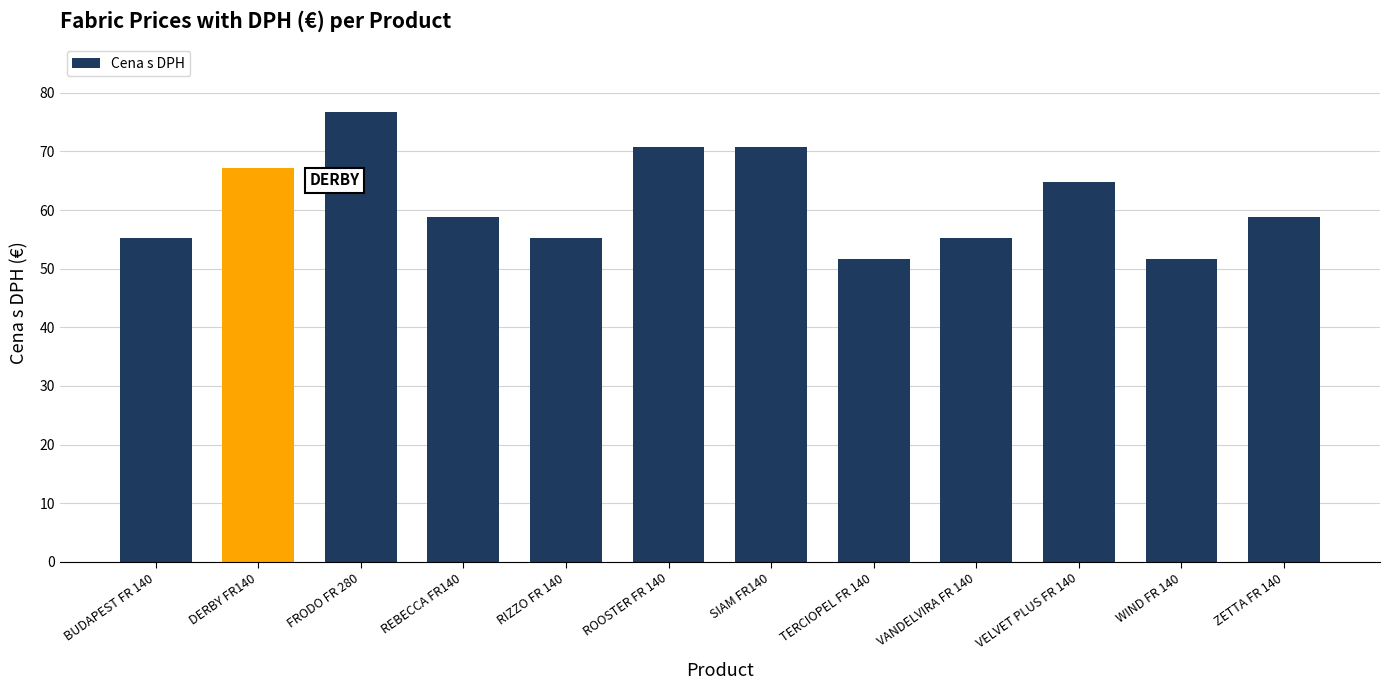

What is the difference between the maximum and minimum values?

25.2